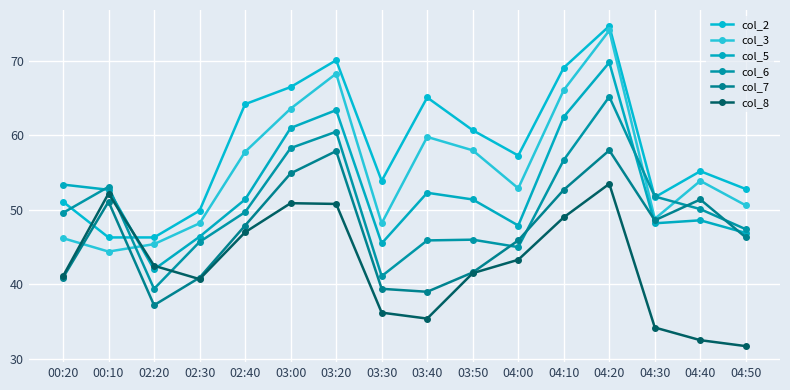

True or false: col_6 has more than 1 points higher than both neighbors.

True